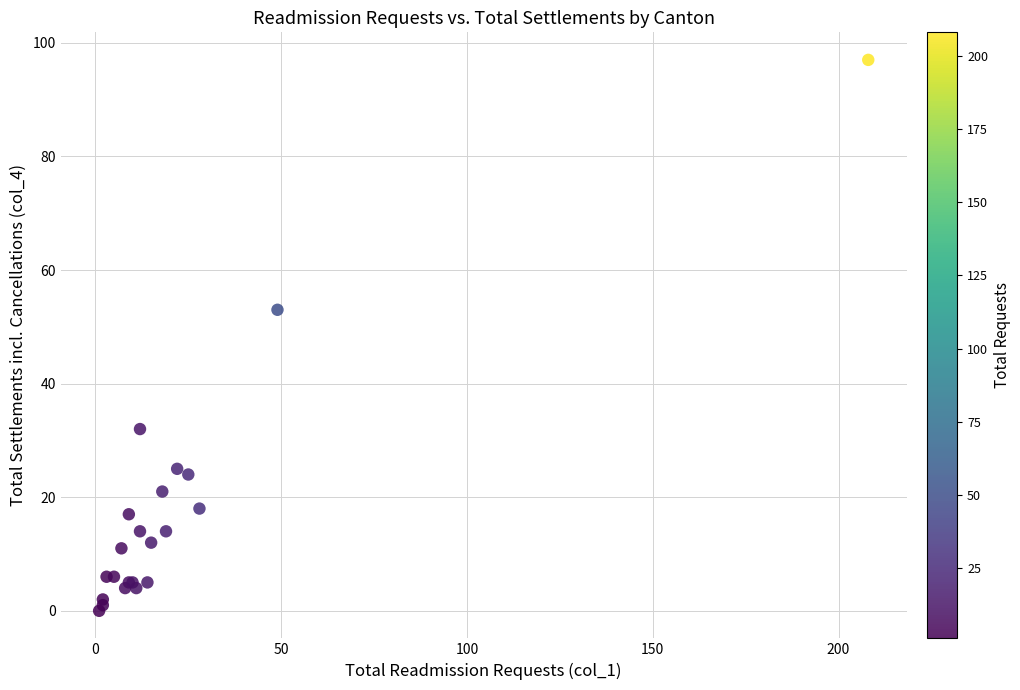

What Y value in the scatter plot is closest to 48?

53